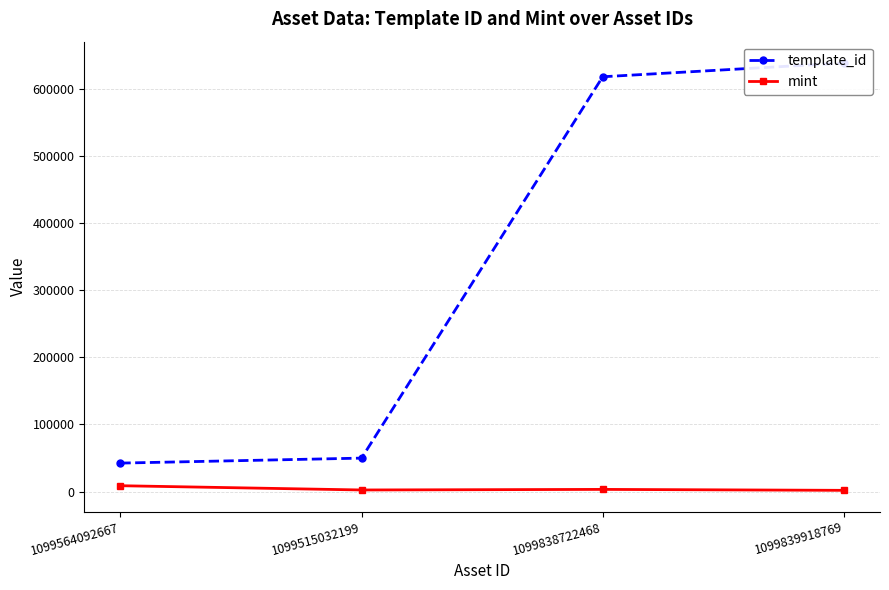

What is the sum of all template_id values?

1347708